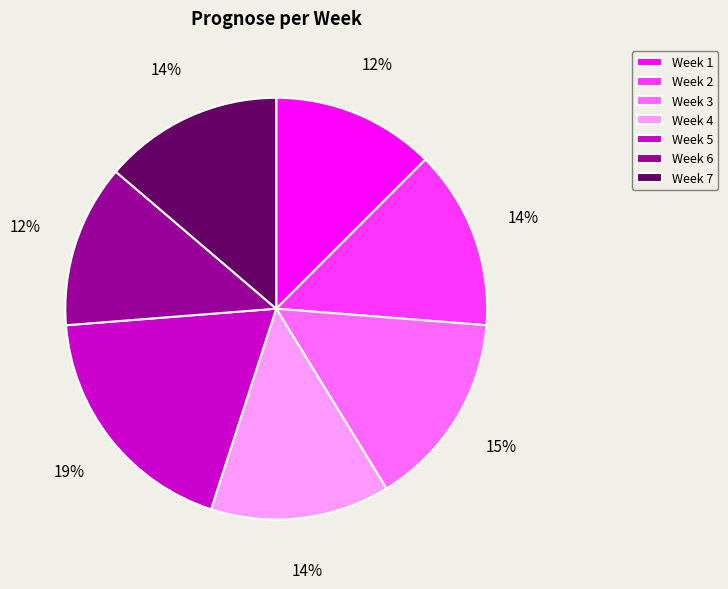

Does any single category account for the majority?

No